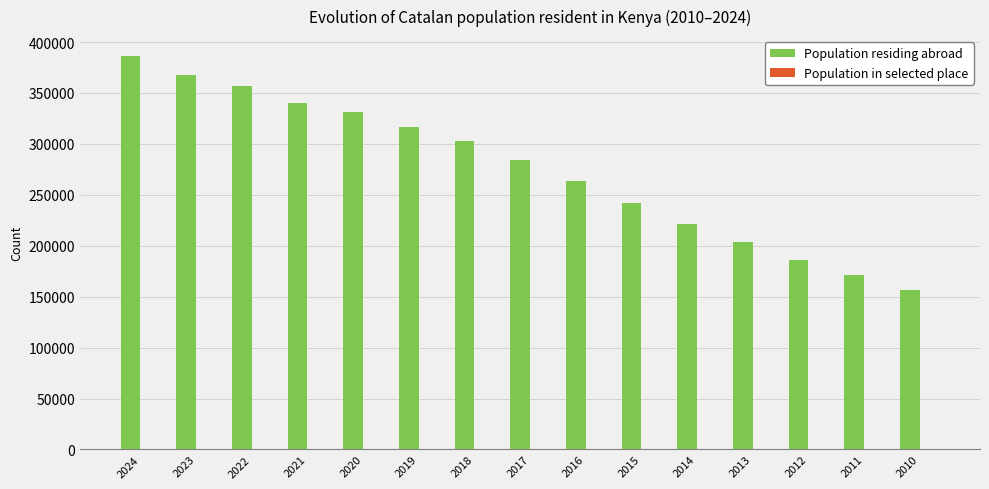

What is the average value of the Population residing abroad series?

275335